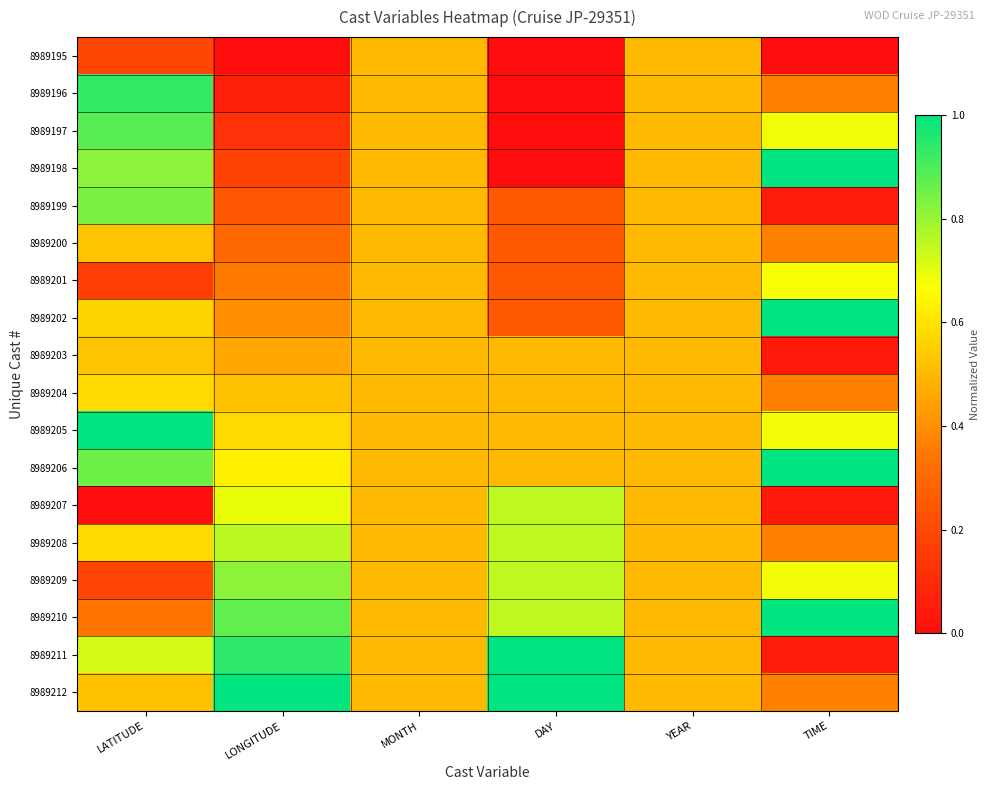

Rank the series at DAY from highest to lowest value.

8989211, 8989212, 8989207, 8989208, 8989209, 8989210, 8989203, 8989204, 8989205, 8989206, 8989199, 8989200, 8989201, 8989202, 8989195, 8989196, 8989197, 8989198